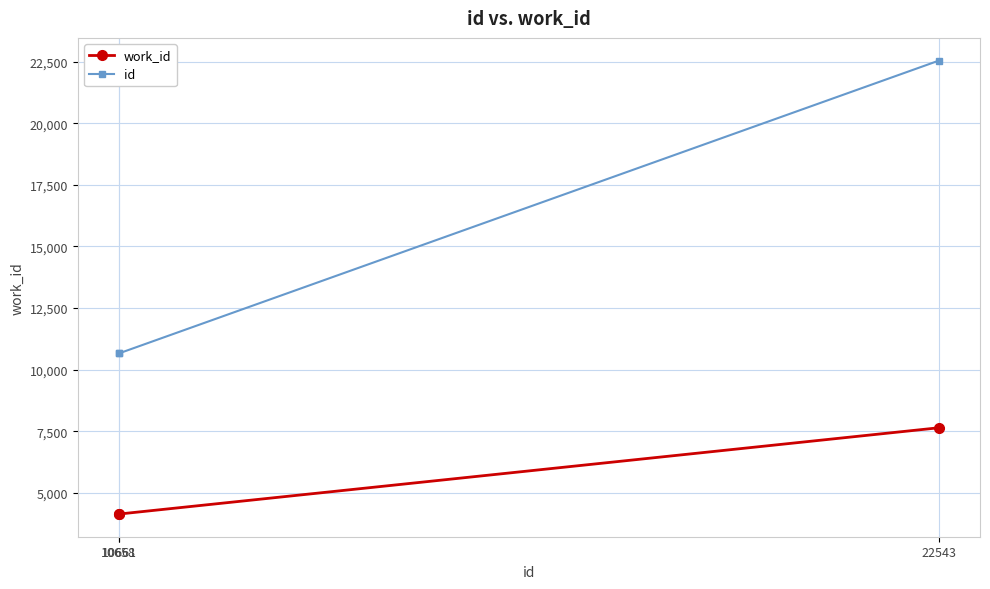

What is the difference between the highest and lowest values at 10658?

6517